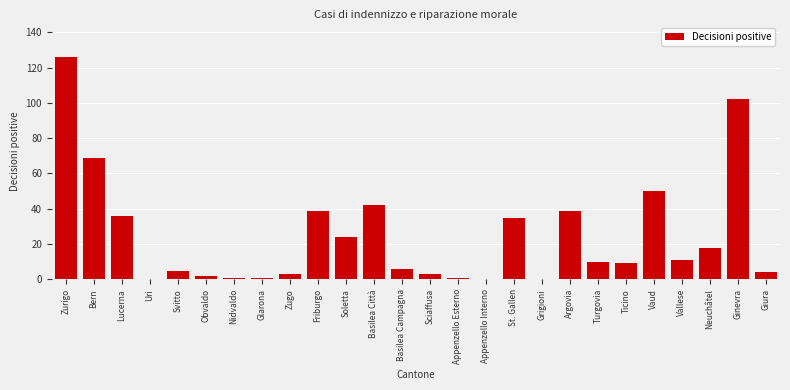

Reading left to right, list all the values displayed in this chart.

Zurigo=126	Bern=69	Lucerna=36	Uri=0	Svitto=5	Obvaldo=2	Nidvaldo=1	Glarona=1	Zugo=3	Friburgo=39	Soletta=24	Basilea Città=42	Basilea Campagna=6	Sciaffusa=3	Appenzello Esterno=1	Appenzello Interno=0	St. Gallen=35	Grigioni=0	Argovia=39	Turgovia=10	Ticino=9	Vaud=50	Vallese=11	Neuchâtel=18	Ginevra=102	Giura=4